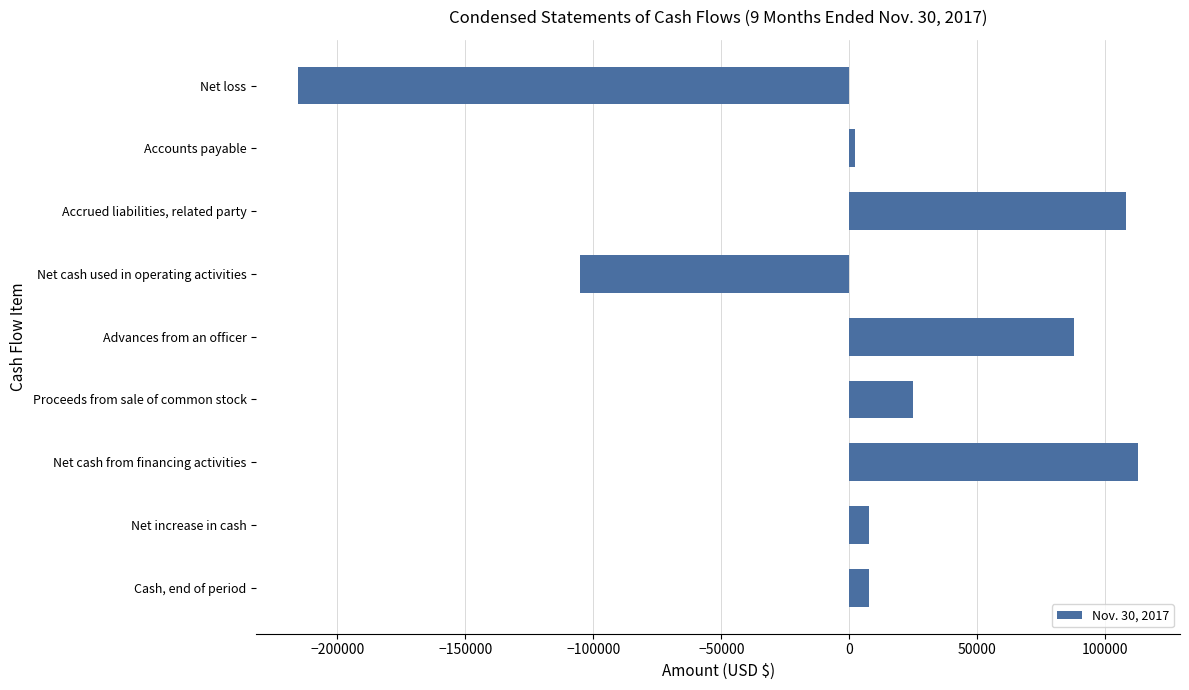

Reading top to bottom, what are all the values shown in this chart?

Net loss=-215275	Accounts payable=2150	Accrued liabilities, related party=108000	Net cash used in operating activities=-105125	Advances from an officer=87835	Proceeds from sale of common stock=25000	Net cash from financing activities=112835	Net increase in cash=7710	Cash, end of period=7710